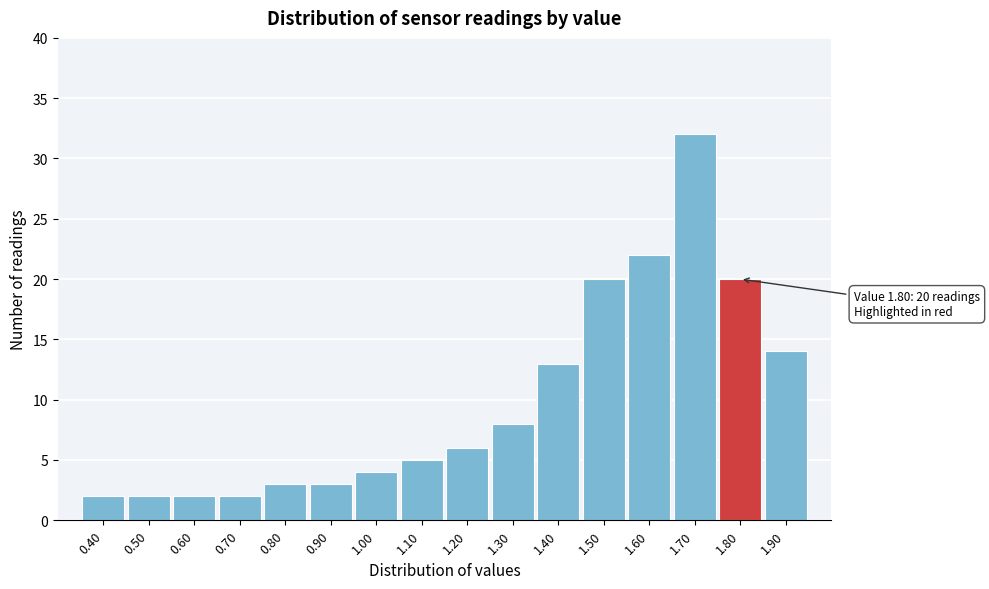

Over which range of the x-axis is the bar tallest?

1.65 to 1.75